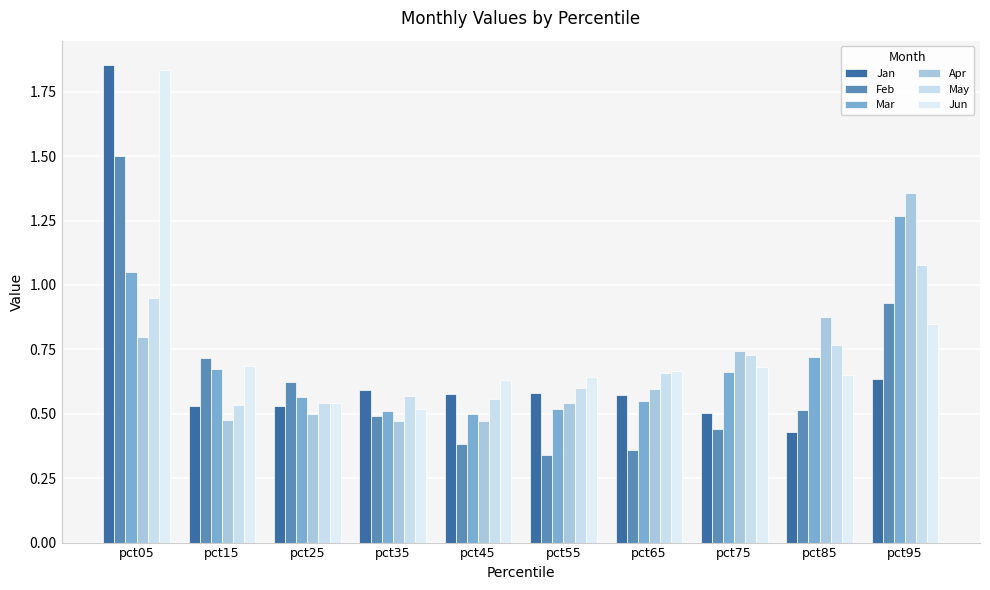

Are the bars grouped side by side (vs. stacked)?

Yes